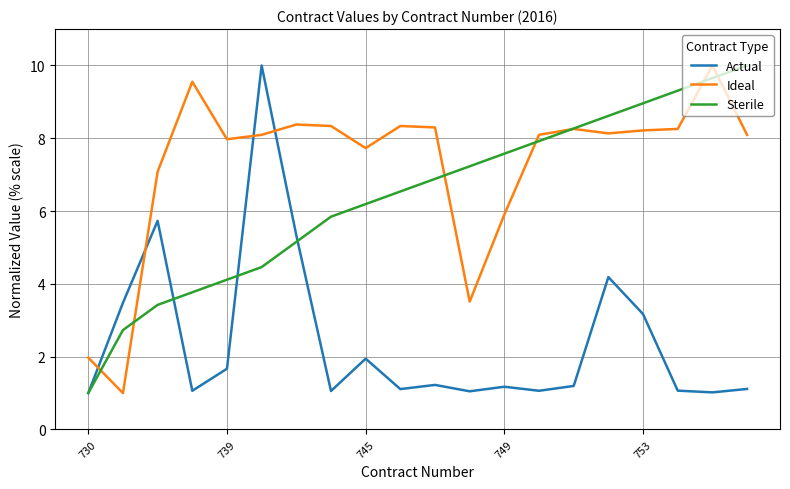

What is the greatest value displayed?

10.0